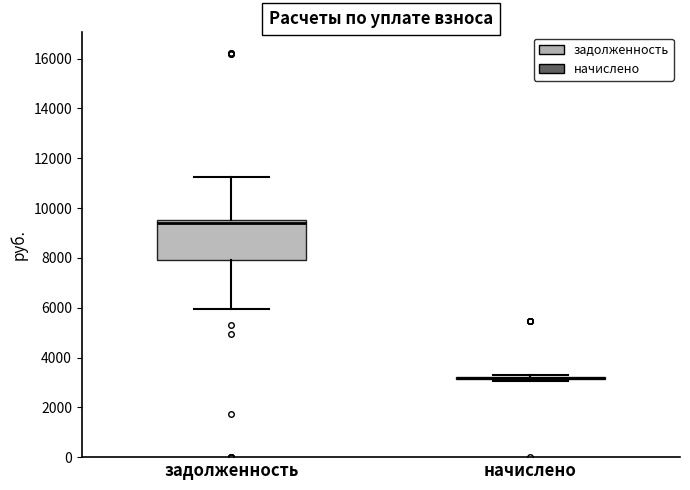

Which box is the tallest, from its lower edge to its upper edge?

задолженность